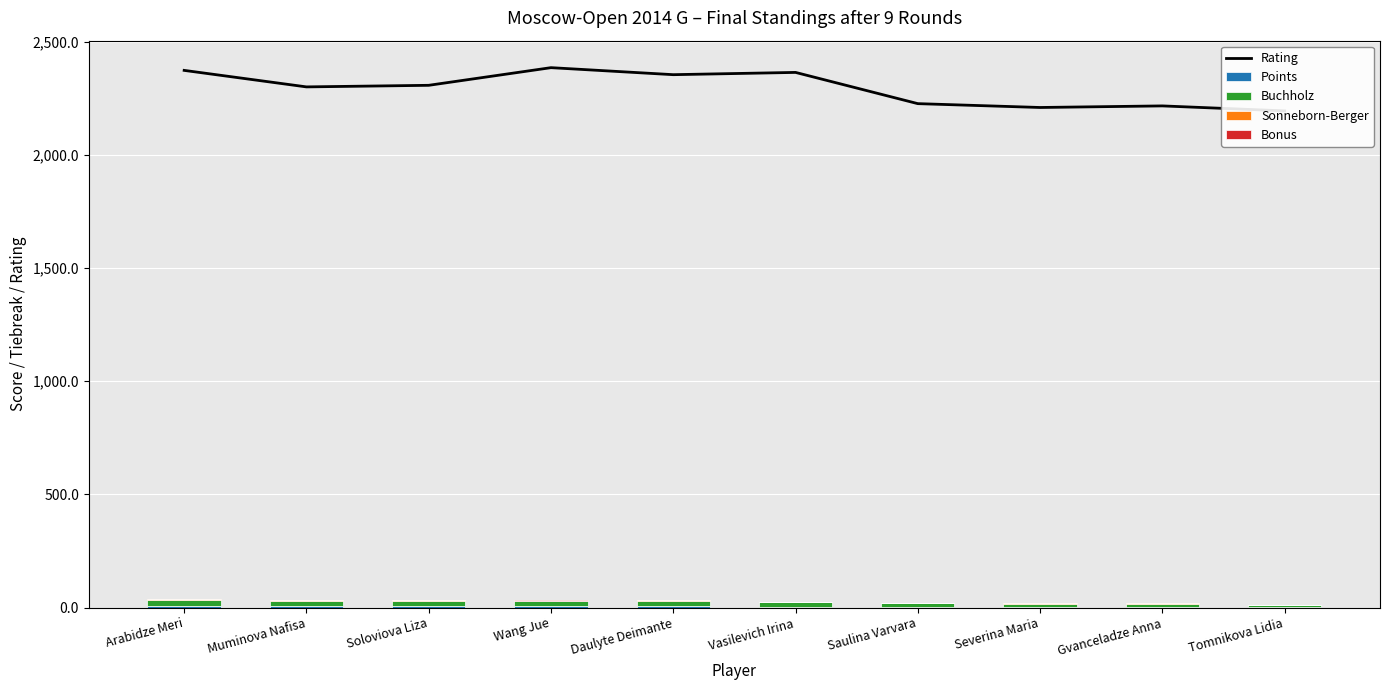

How many groups of bars are there?

10